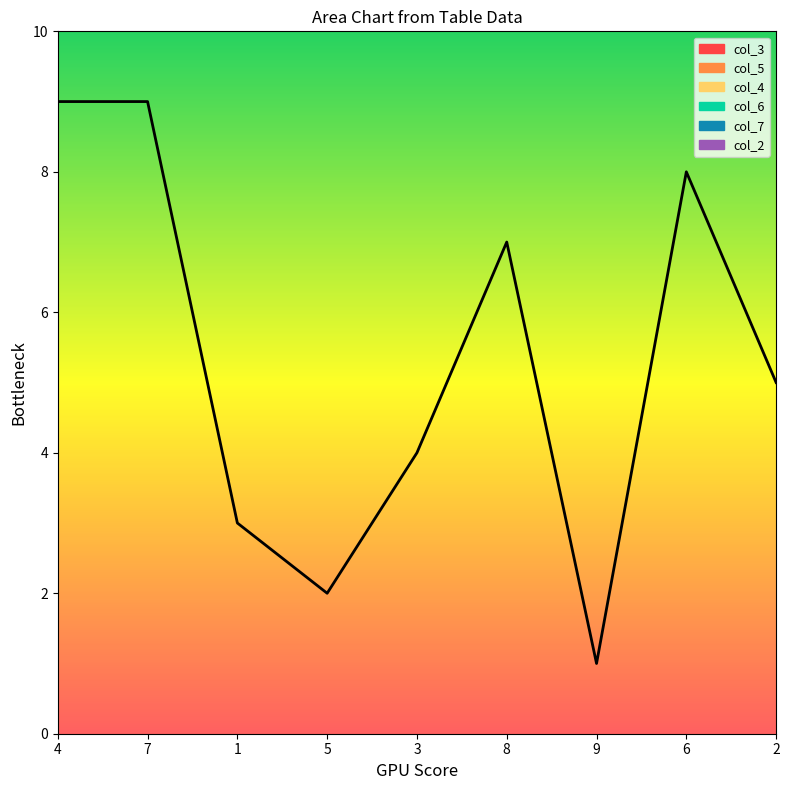

True or false: col_5 has more than 0 interior local peaks.

True